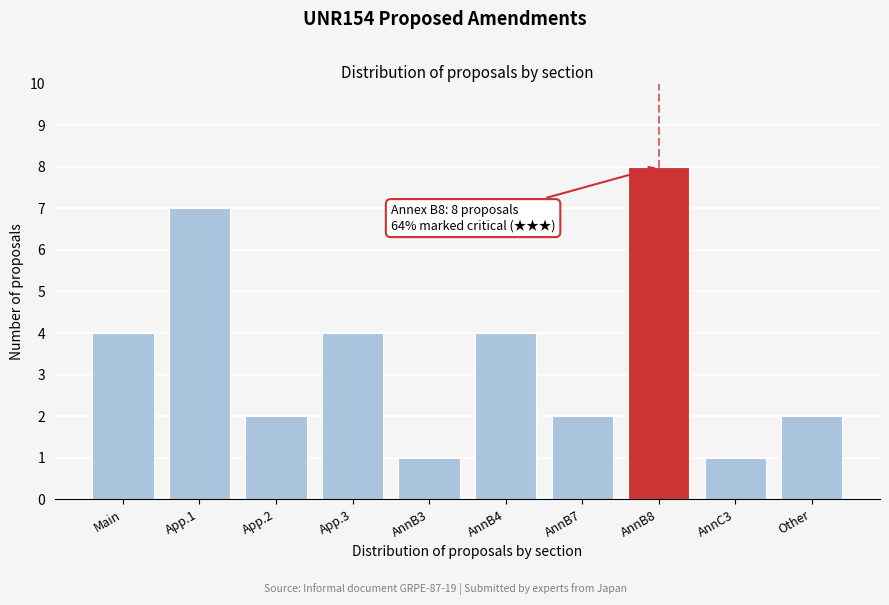

Reading left to right, what are all the values shown in this chart?

Main=4	App.1=7	App.2=2	App.3=4	AnnB3=1	AnnB4=4	AnnB7=2	AnnB8=8	AnnC3=1	Other=2